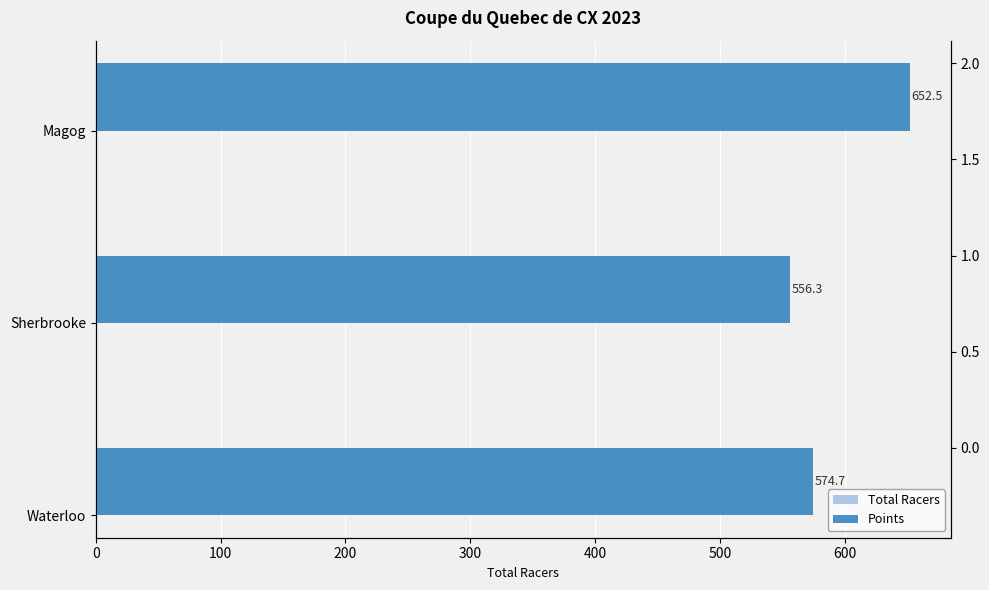

The Total Racers series shows 19.0 at Magog. True or false?

True